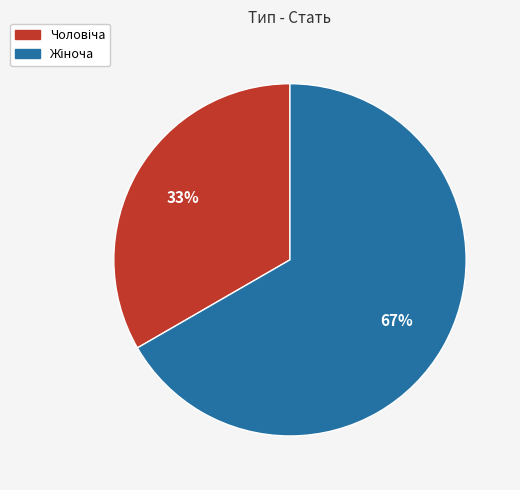

Is there any slice that represents more than half of the pie?

Yes